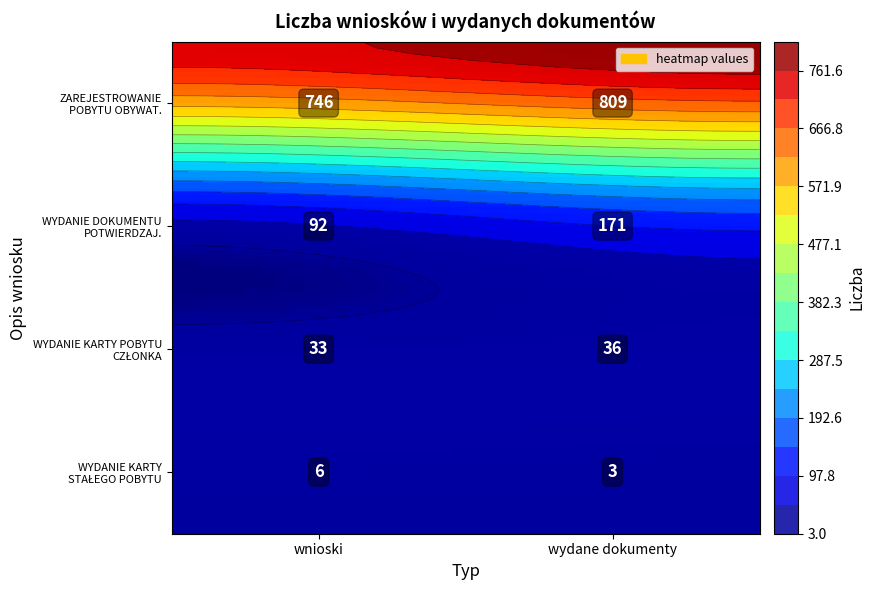

The WNIOSEK O WYDANIE DOKUMENTU POTWIERDZAJ series shows 171 at wydane dokumenty. True or false?

True